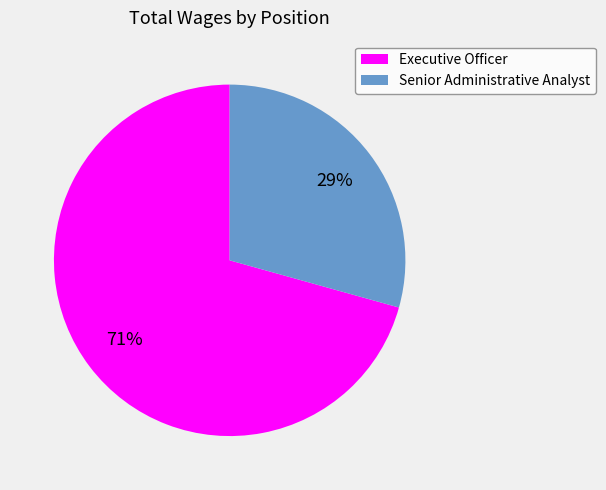

Between Executive Officer and Senior Administrative Analyst, which is larger?

Executive Officer